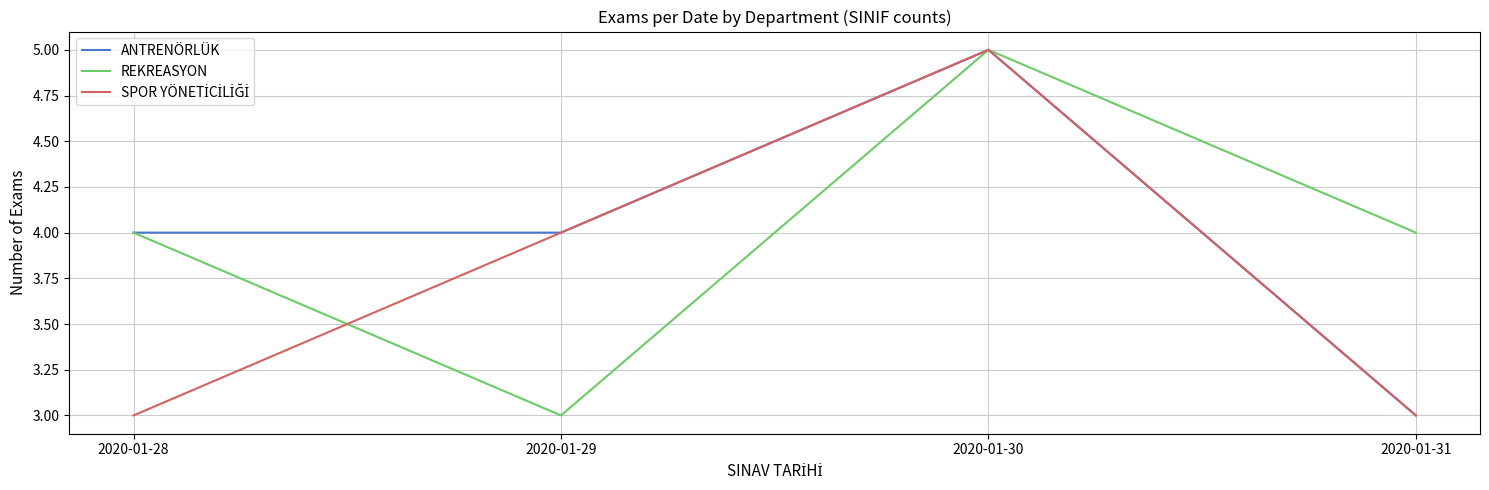

Which label corresponds to the largest value in the chart?

2020-01-30